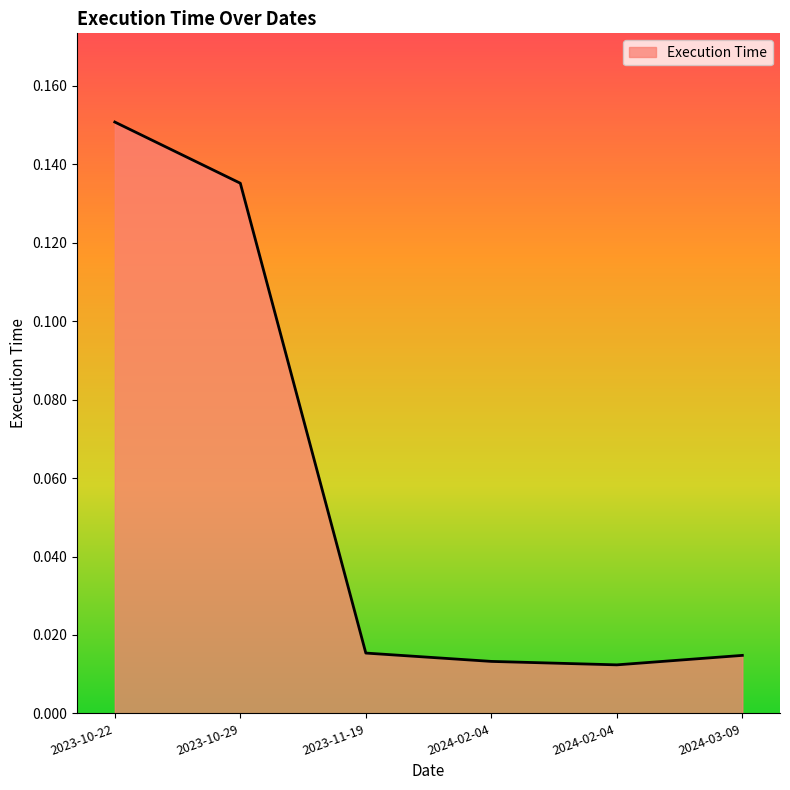

How many categories are shown in the chart?

6